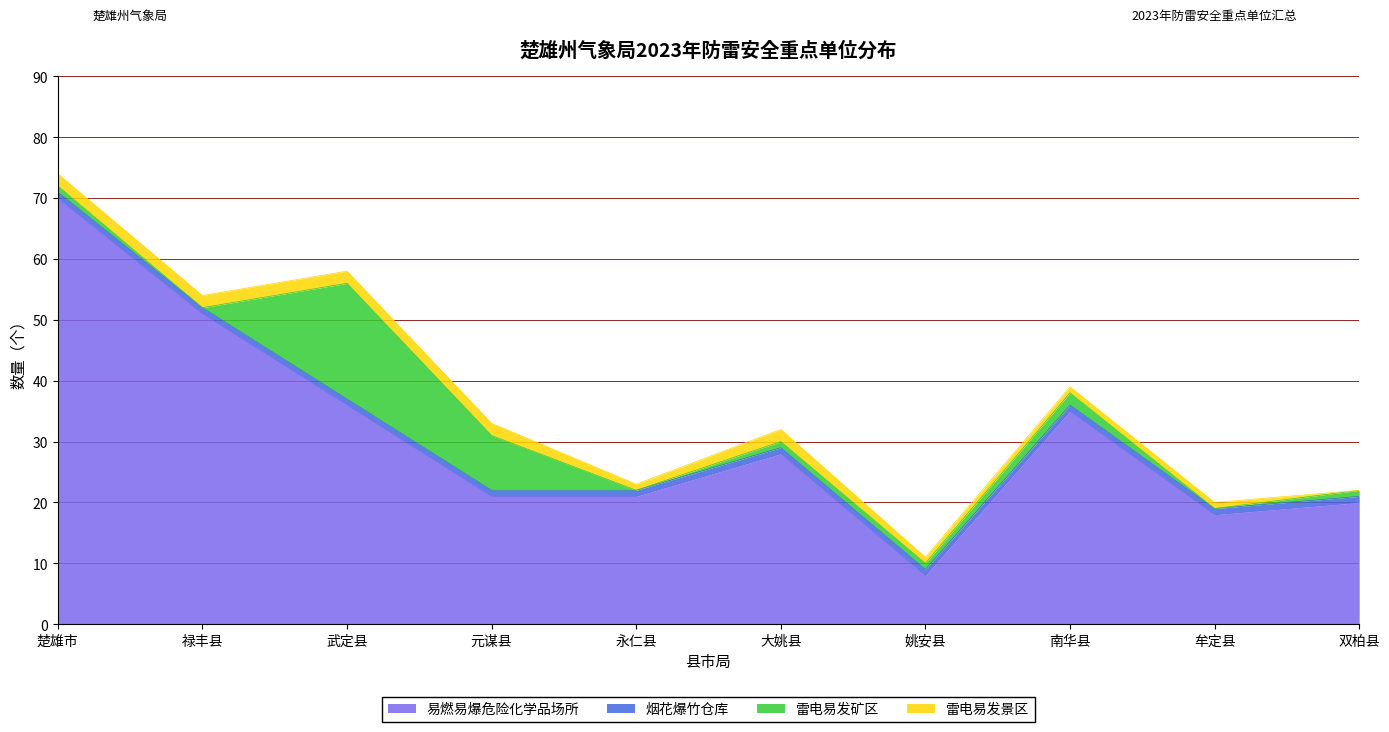

What is the sum of all 雷电易发景区 values?

14